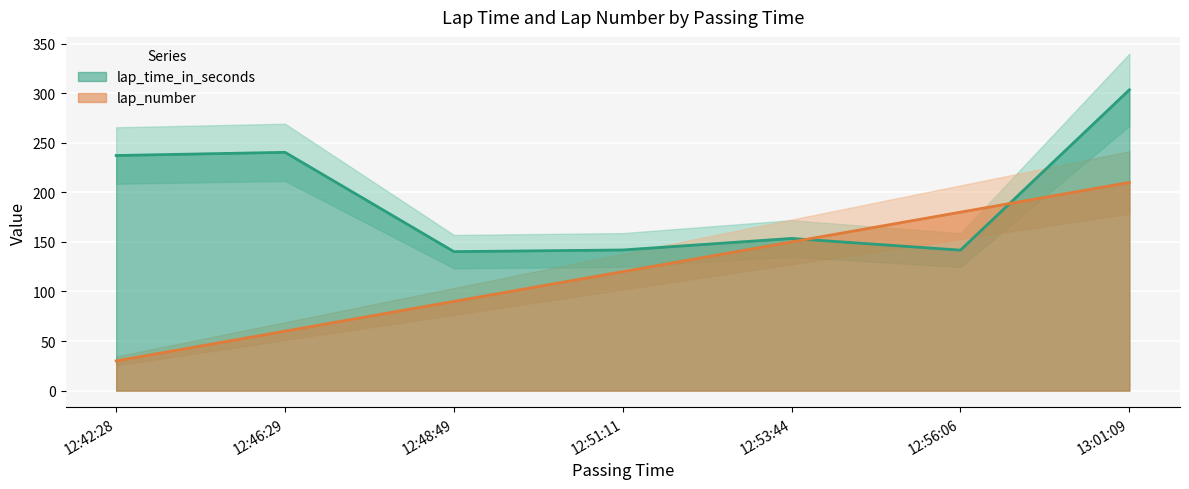

What position from the left is 12:42:28?

1